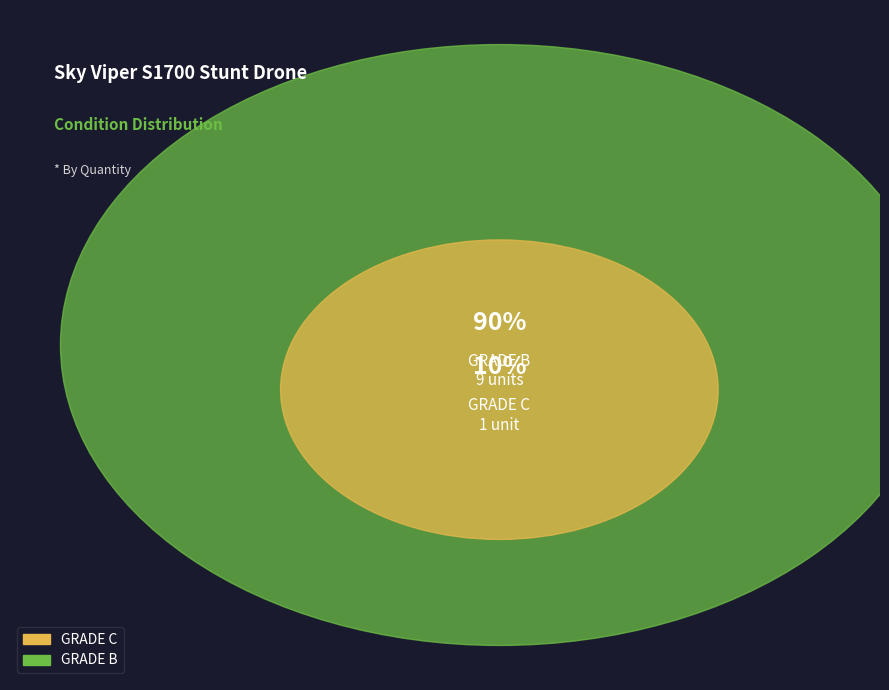

Rank the categories by value from lowest to highest.

GRADE C, GRADE B